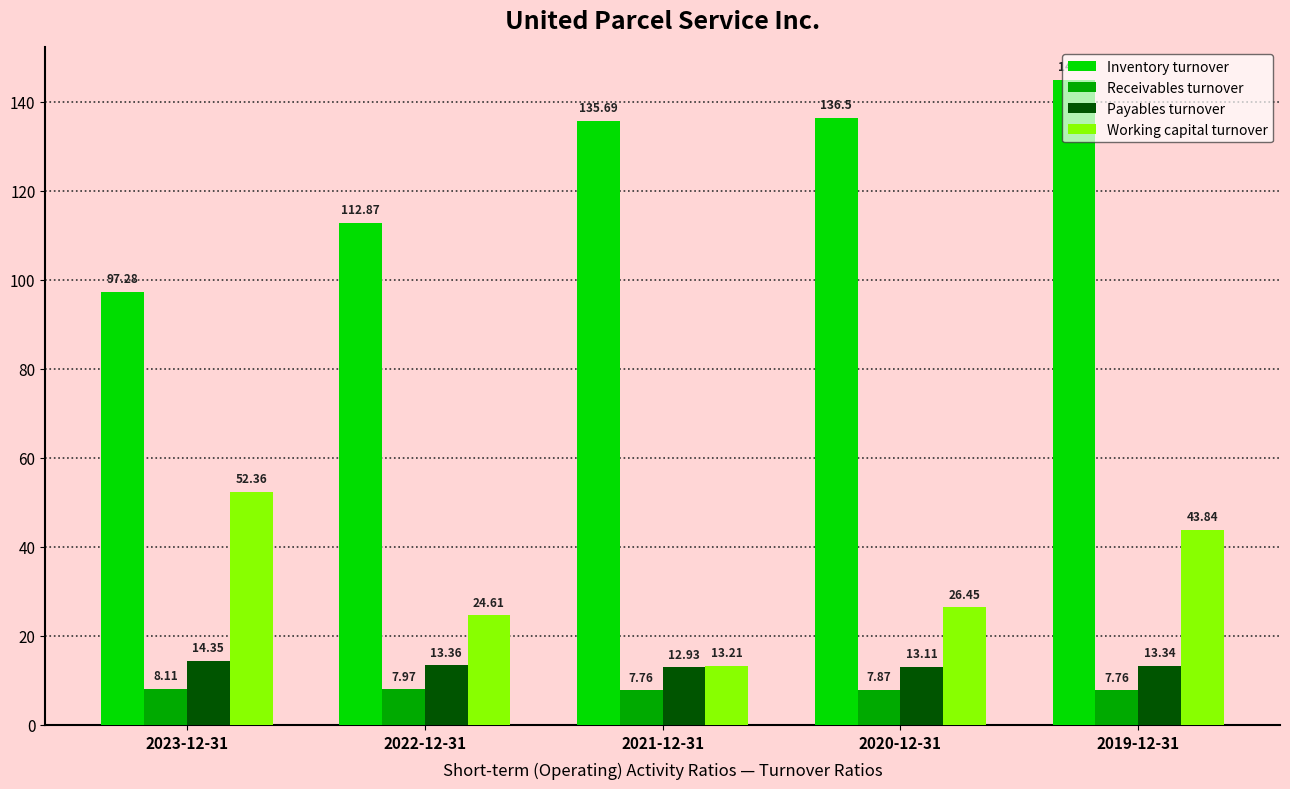

What is the label of the 1st bar from the left?

2023-12-31